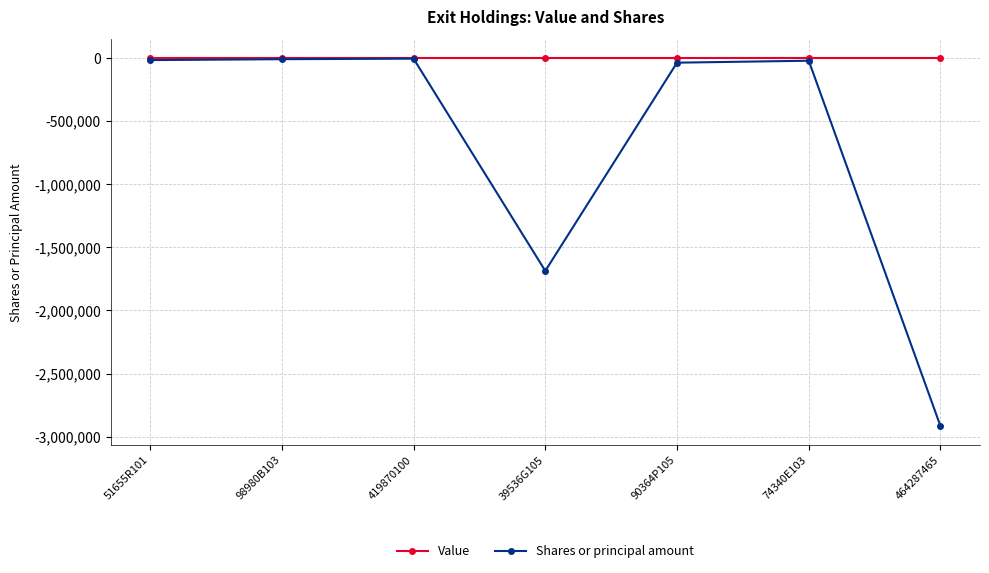

What is the label of the 1st point from the right?

464287465